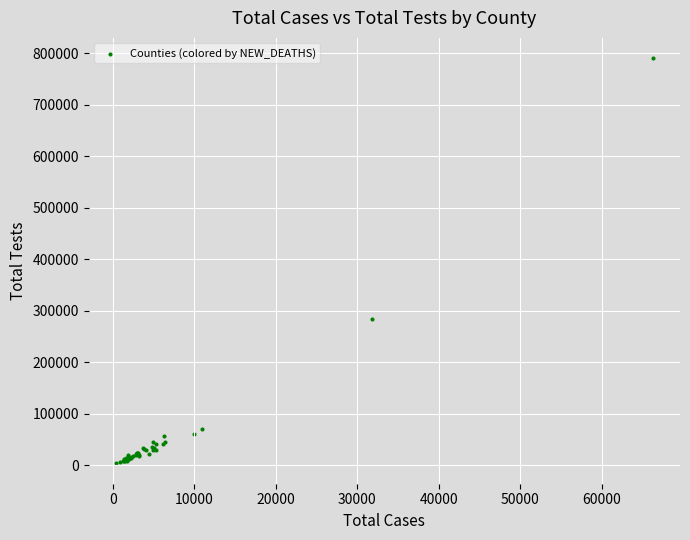

What Y value in the scatter plot is closest to 397042?

283644